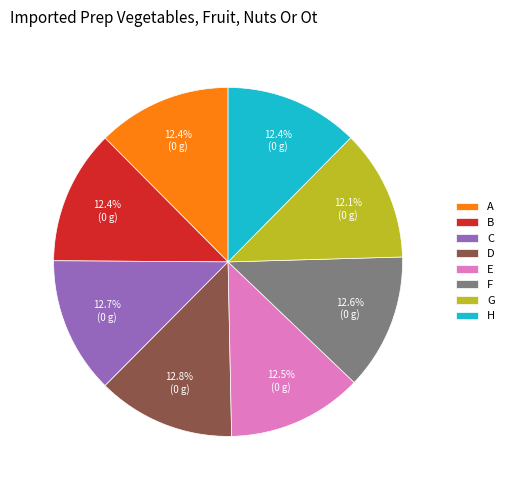

Combined, do A and B account for over 50%?

No